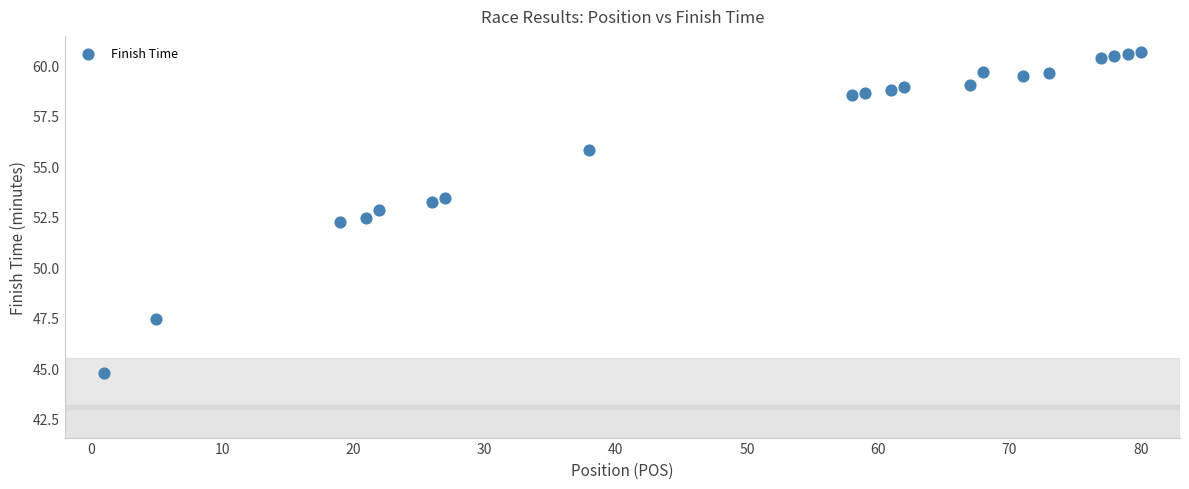

What is the range of X values (max minus min)?

79.0